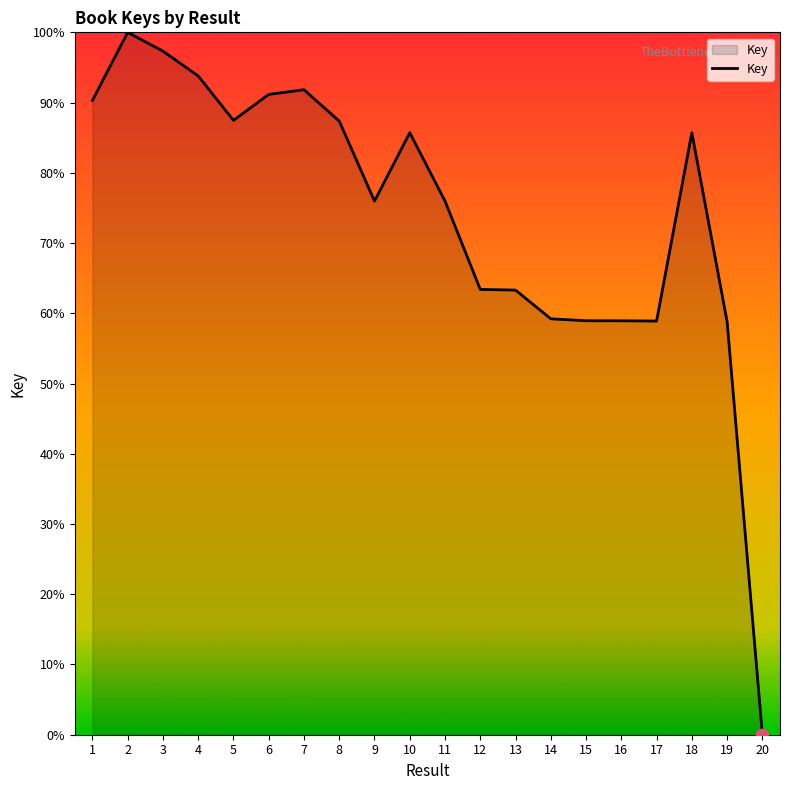

What is the change in value from 3 to 7?

-5.5